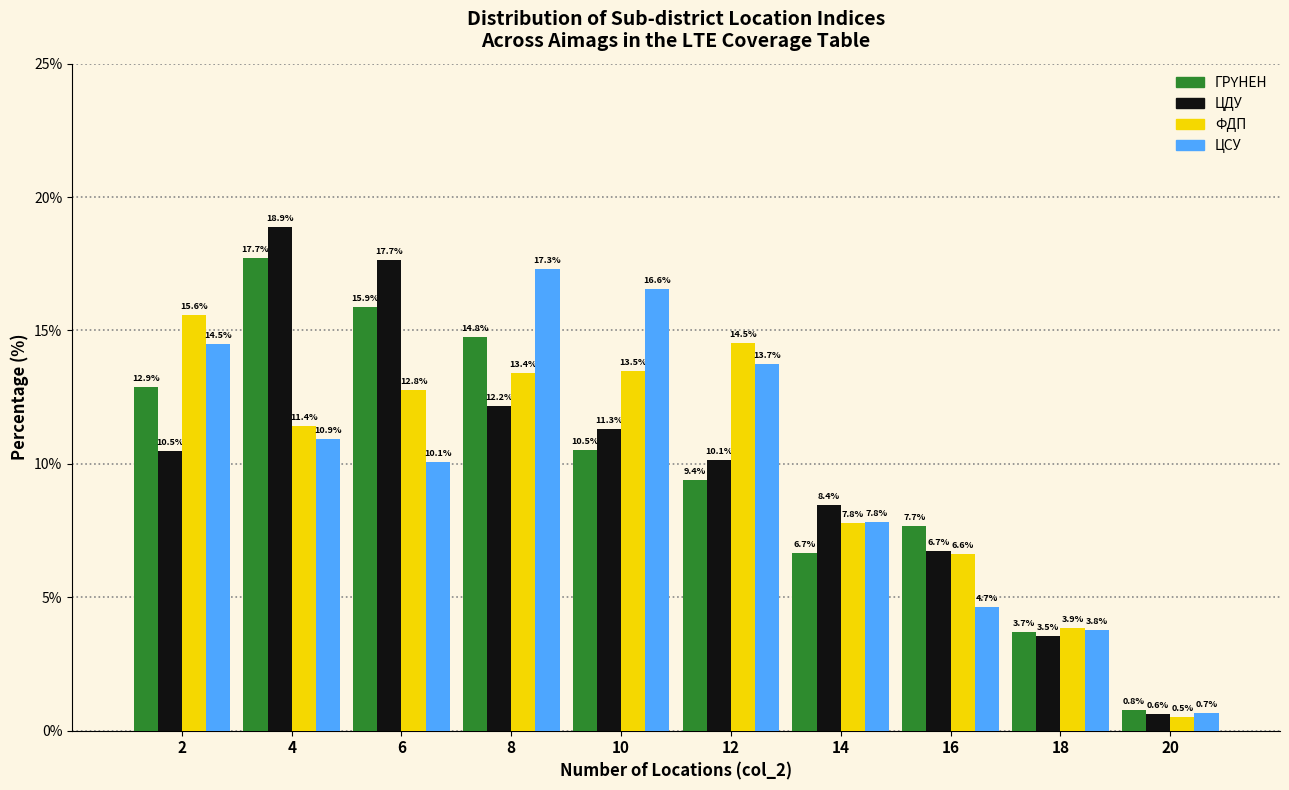

Reading left to right, transcribe this chart: for each range on the x-axis, give the height of each series' bar.

1 to 3: ГРҮНЕН=12.9	ЦДУ=10.5	ФДП=15.6	ЦСУ=14.5
3 to 5: ГРҮНЕН=17.7	ЦДУ=18.9	ФДП=11.4	ЦСУ=10.9
5 to 7: ГРҮНЕН=15.9	ЦДУ=17.7	ФДП=12.8	ЦСУ=10.1
7 to 9: ГРҮНЕН=14.8	ЦДУ=12.2	ФДП=13.4	ЦСУ=17.3
9 to 11: ГРҮНЕН=10.5	ЦДУ=11.3	ФДП=13.5	ЦСУ=16.6
11 to 13: ГРҮНЕН=9.4	ЦДУ=10.1	ФДП=14.5	ЦСУ=13.7
13 to 15: ГРҮНЕН=6.7	ЦДУ=8.4	ФДП=7.8	ЦСУ=7.8
15 to 17: ГРҮНЕН=7.7	ЦДУ=6.7	ФДП=6.6	ЦСУ=4.7
17 to 19: ГРҮНЕН=3.7	ЦДУ=3.5	ФДП=3.9	ЦСУ=3.8
19 to 21: ГРҮНЕН=0.8	ЦДУ=0.6	ФДП=0.5	ЦСУ=0.7